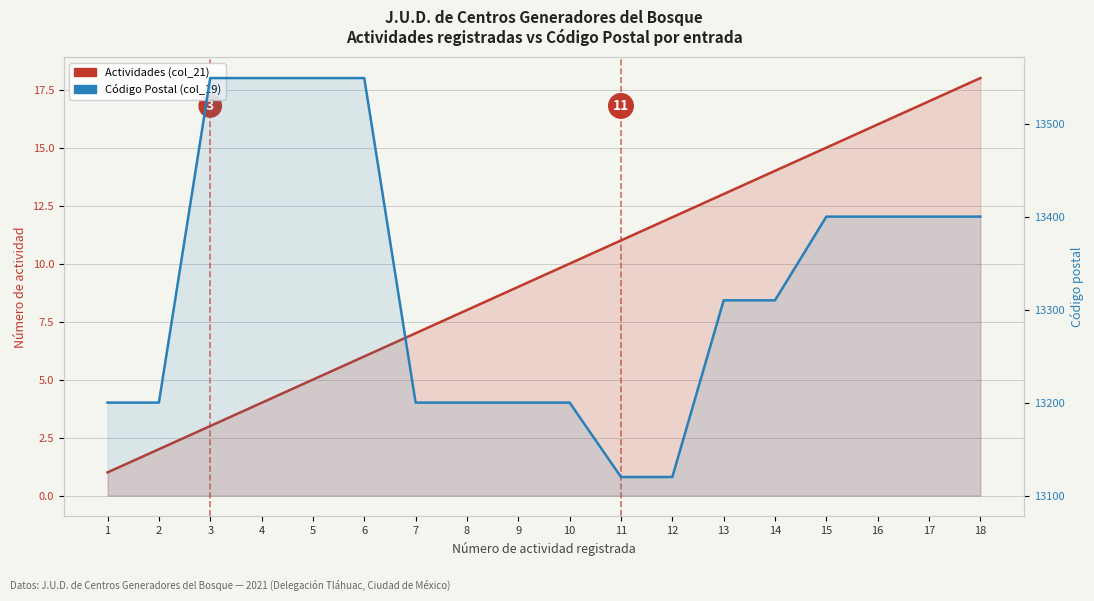

Reading left to right, list all the values displayed in this chart.

Actividades (col_21): 1=1	2=2	3=3	4=4	5=5	6=6	7=7	8=8	9=9	10=10	11=11	12=12	13=13	14=14	15=15	16=16	17=17	18=18
Código Postal (col_19): 1=13200	2=13200	3=13549	4=13549	5=13549	6=13549	7=13200	8=13200	9=13200	10=13200	11=13120	12=13120	13=13310	14=13310	15=13400	16=13400	17=13400	18=13400